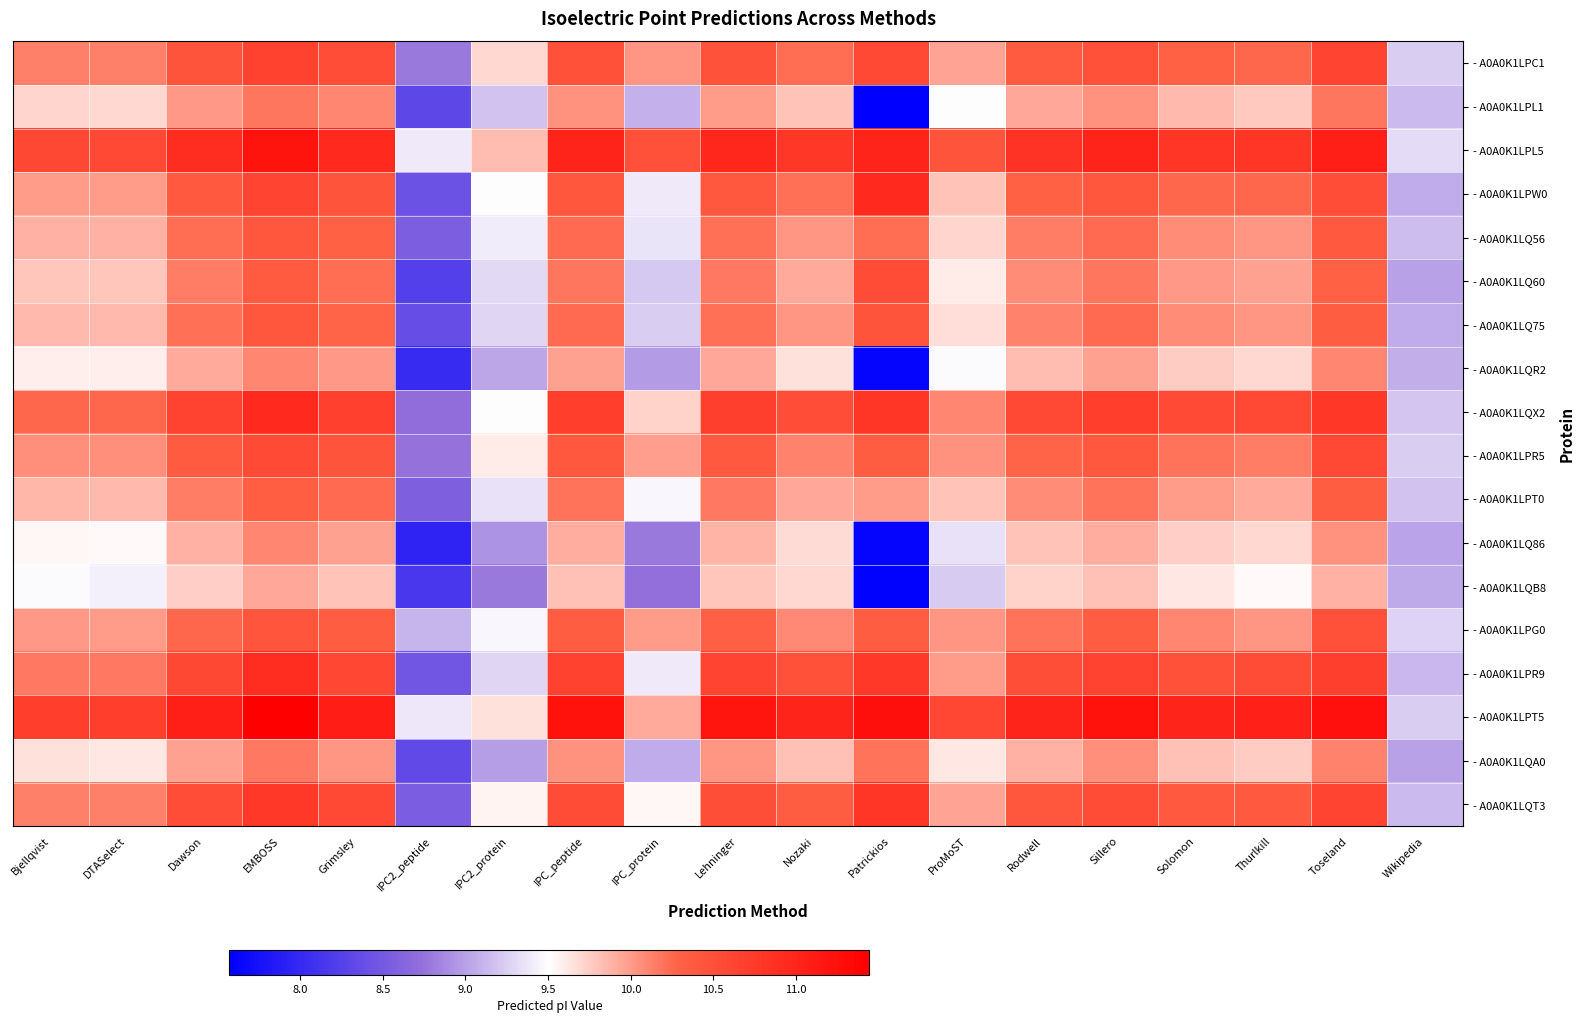

How many data points does each series have?

19